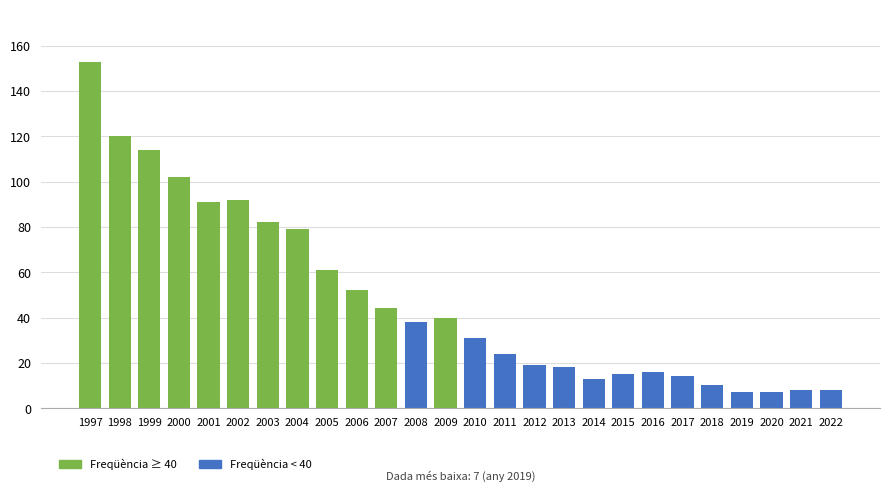

The chart shows a value of 114 at 1999. True or false?

True